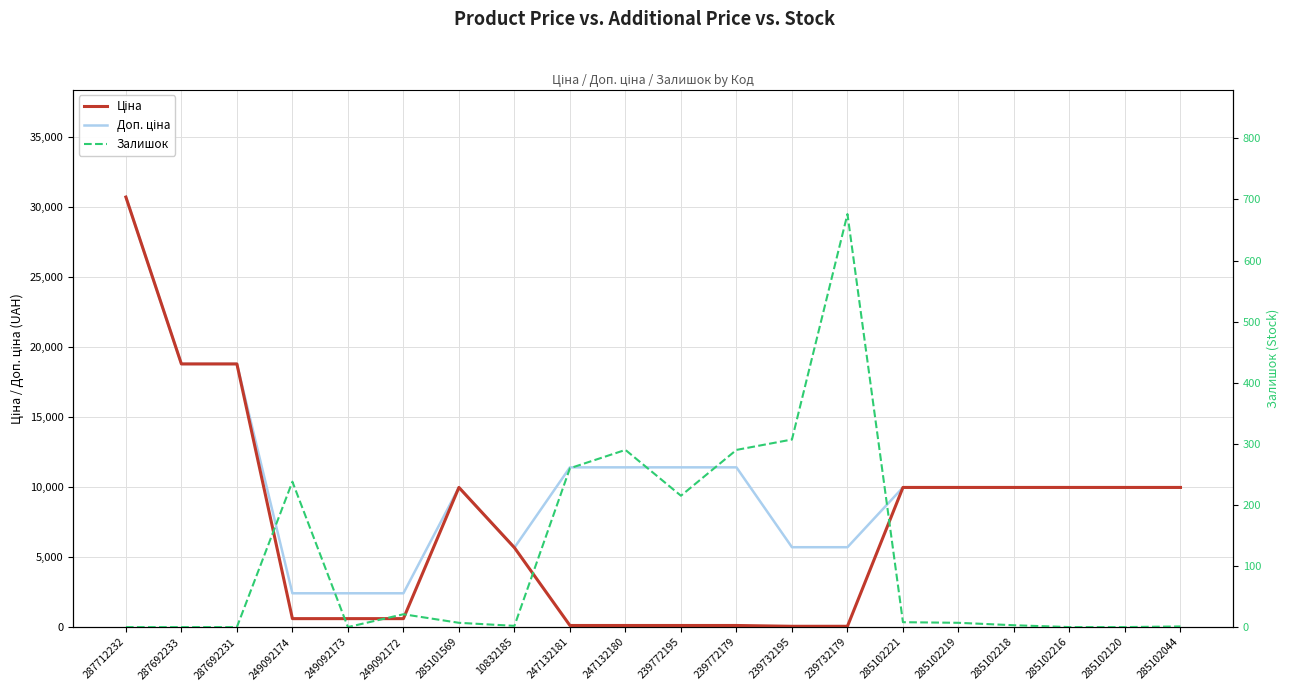

What is the minimum value for Ціна?

57.0